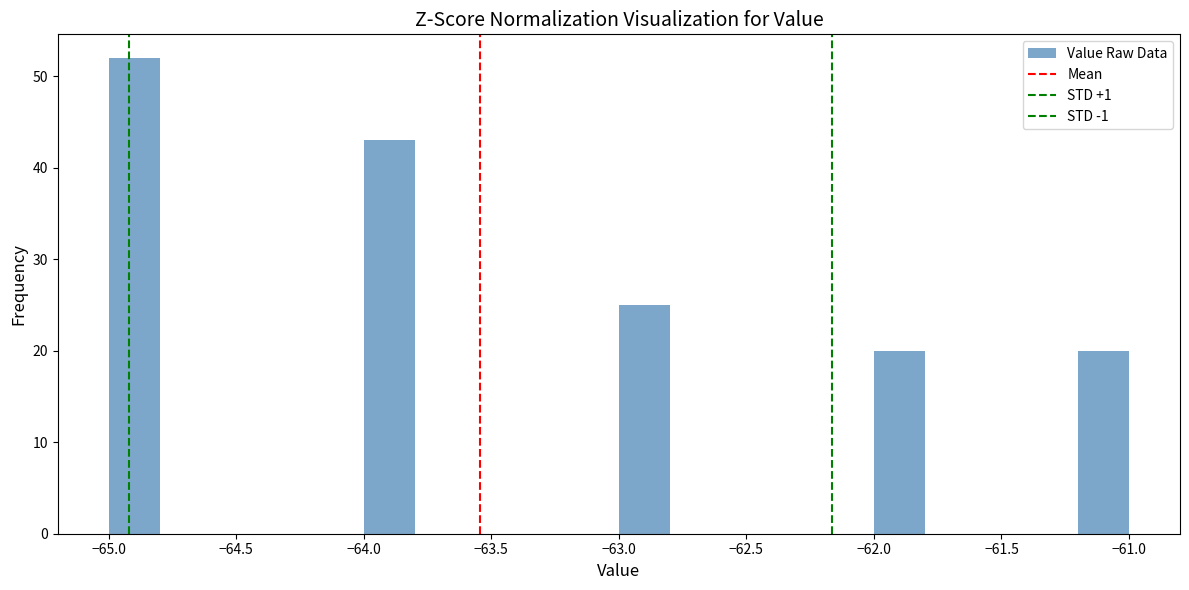

Which range on the x-axis has the tallest bar?

-65.0 to -64.8